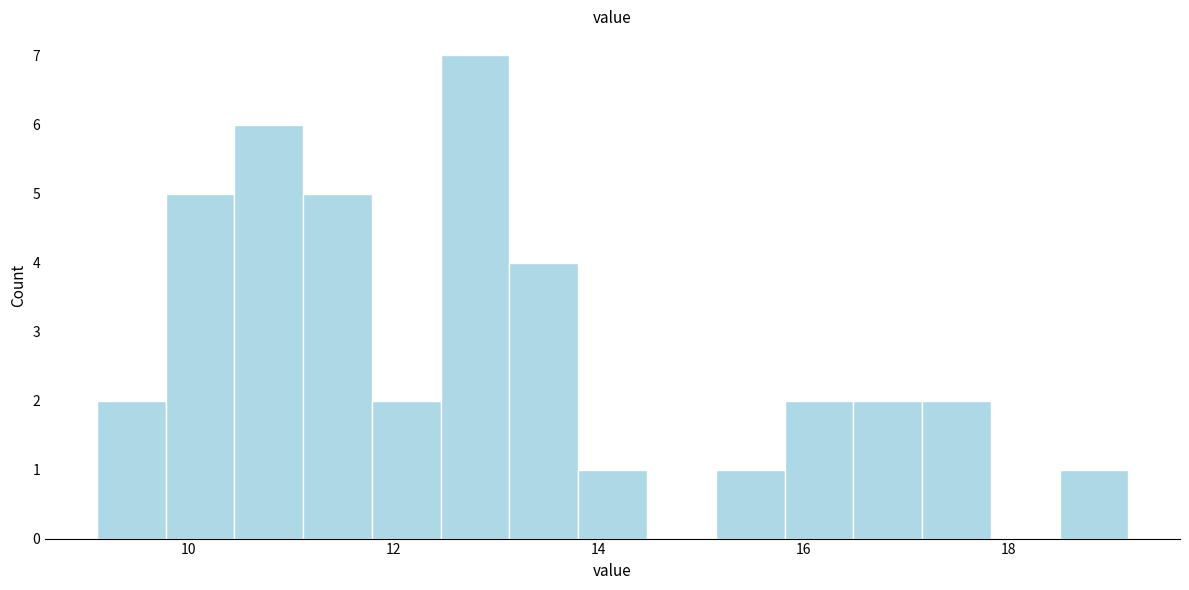

Around what value on the x-axis is the tallest bar? Give the approximate position of its centre, as read against the axis.

12.8